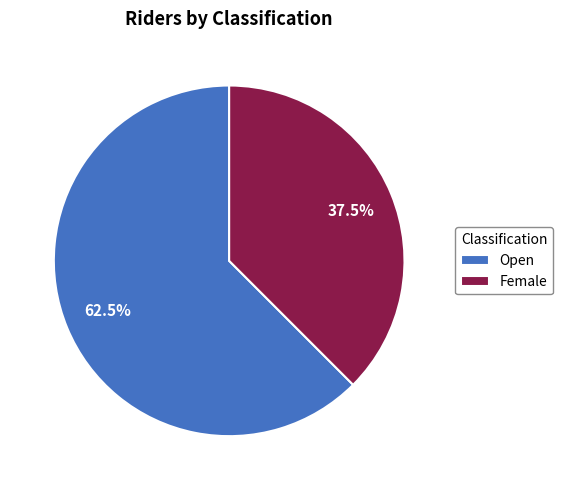

What portion of the pie excludes Open?

37.5%